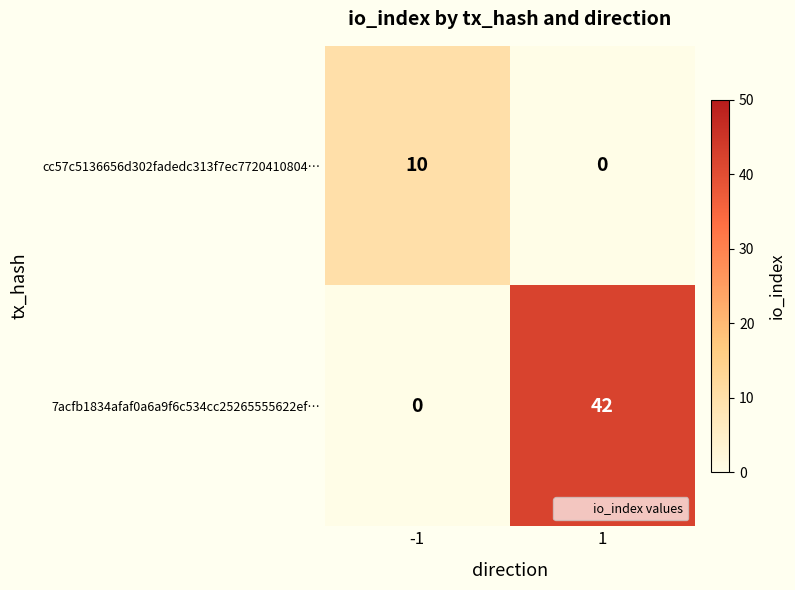

Count the number of categories in the chart.

2